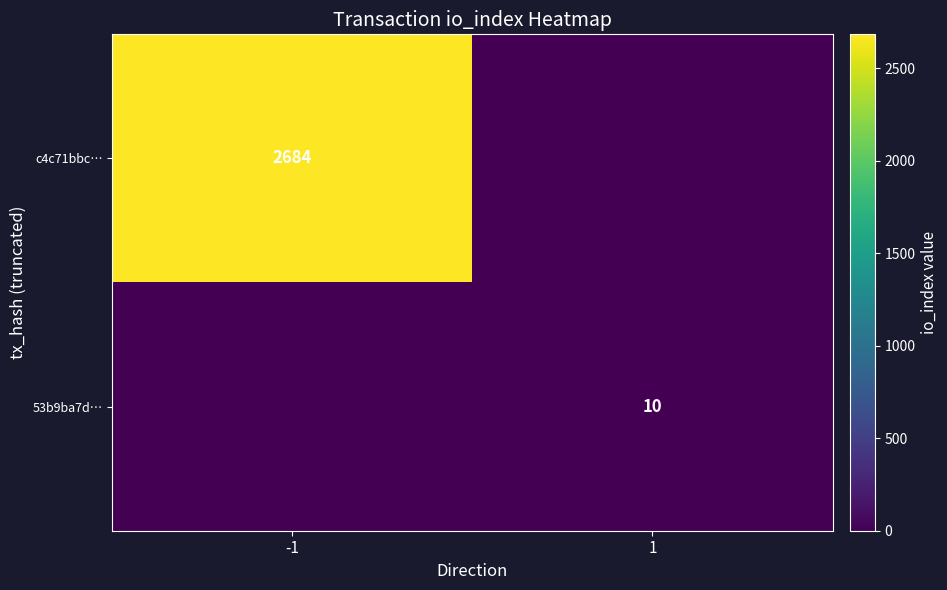

How many series are shown in this chart?

2